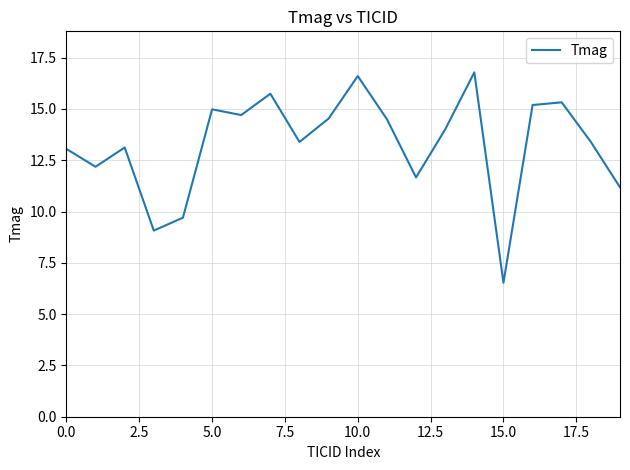

What is the greatest value displayed?

16.8